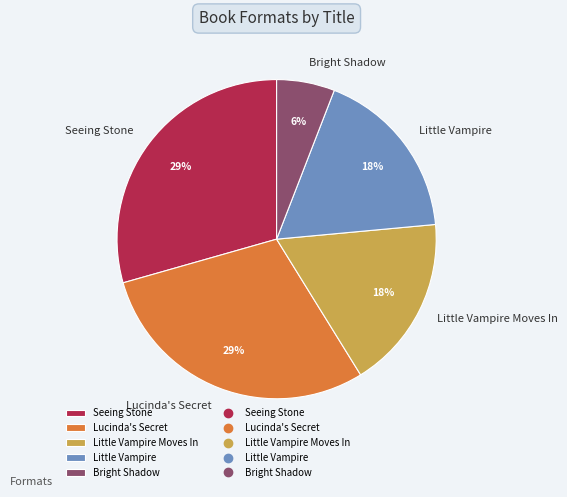

What percentage is the Little Vampire slice, to the nearest percent?

18%